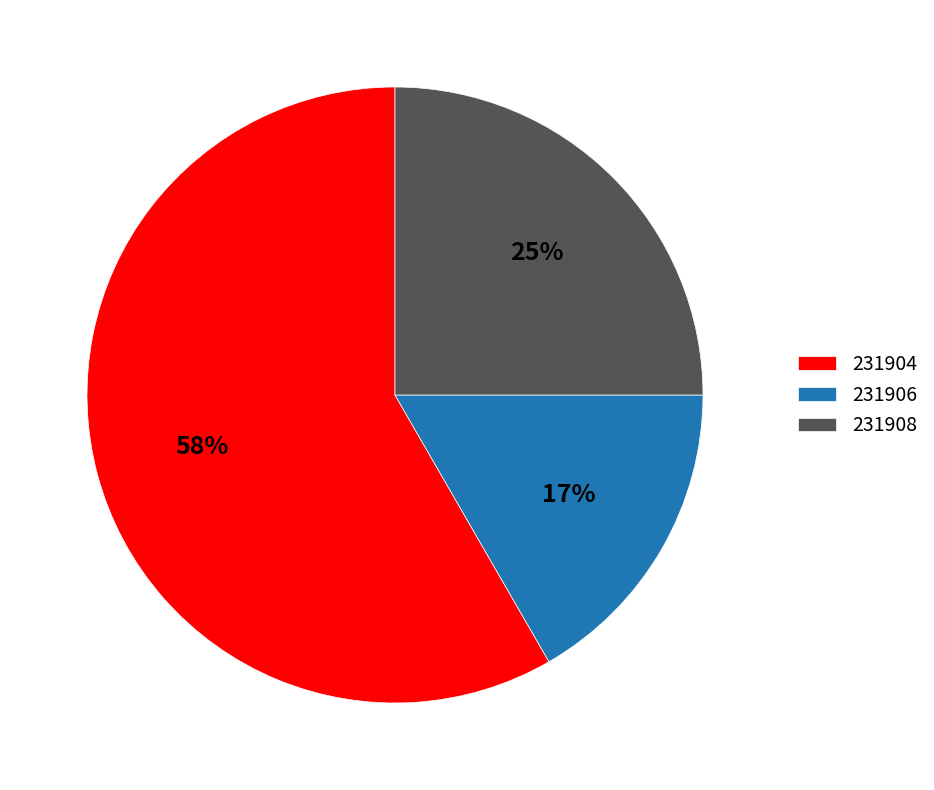

How many slices are in this pie chart?

3